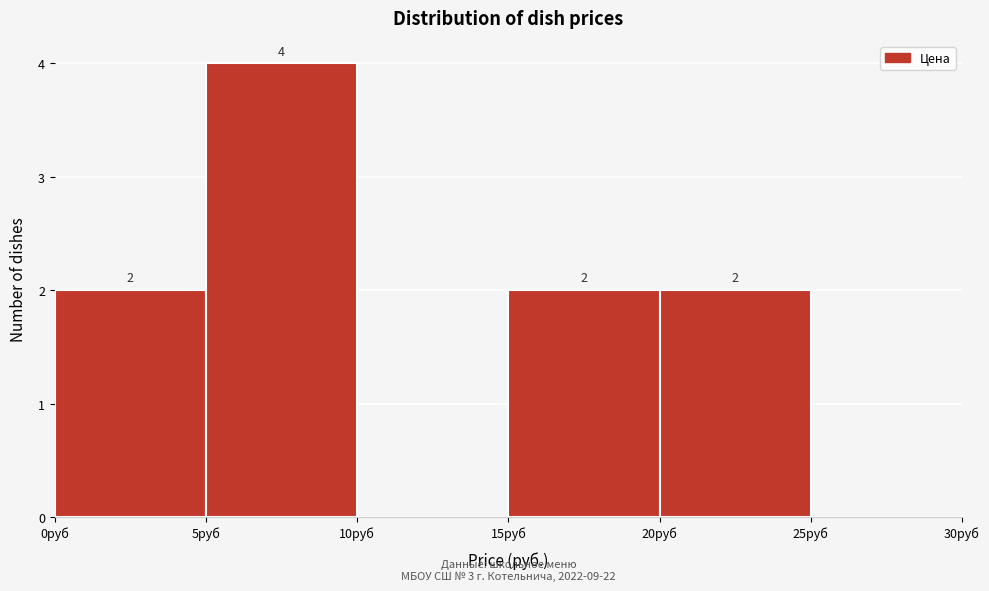

Which range on the x-axis has the tallest bar?

5 to 10